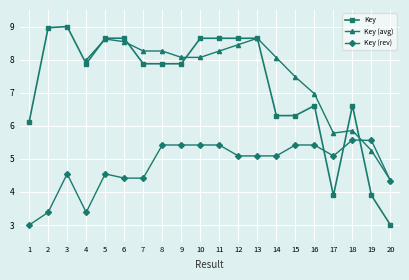

Which label corresponds to the smallest value in the chart?

20